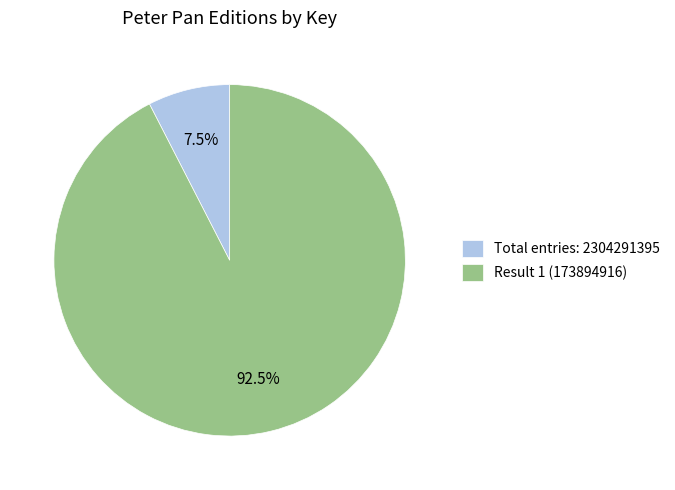

Which slice represents more than half of the pie?

Result 1 (173894916)